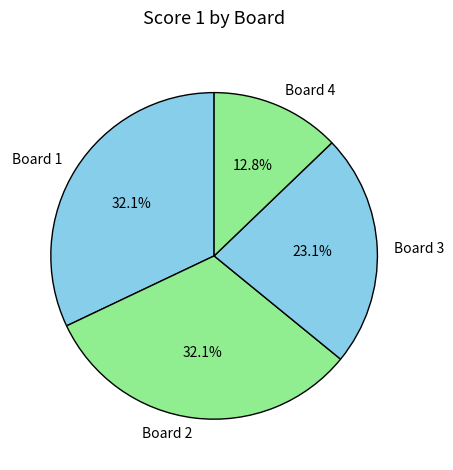

Which slice is the smallest?

Board 4